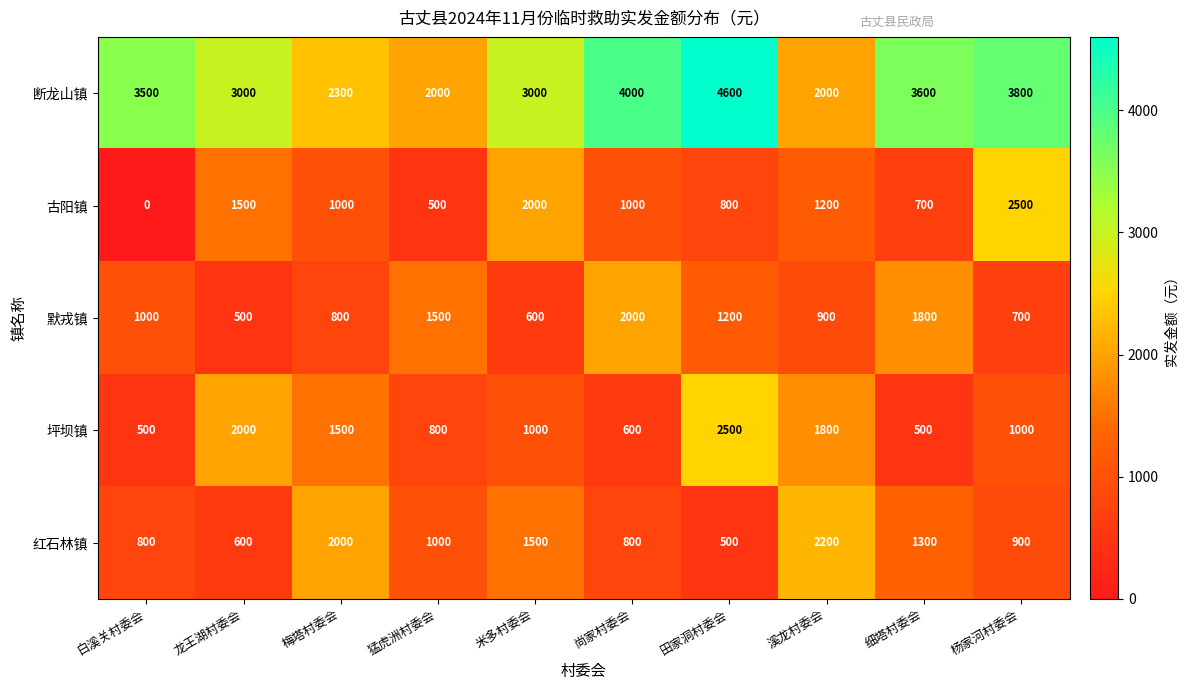

What is the spread (max minus min) of values at 尚家村委会?

3400